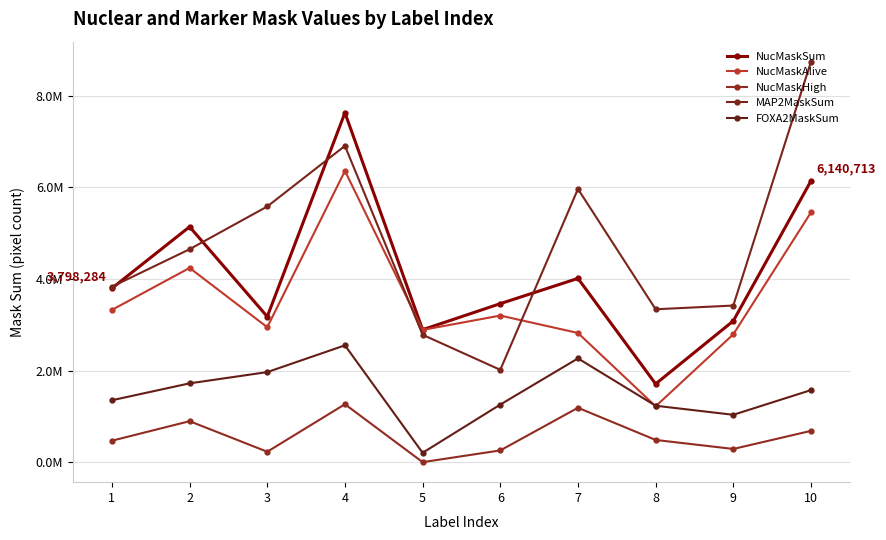

Which series changed the most between 1 and 4?

NucMaskSum